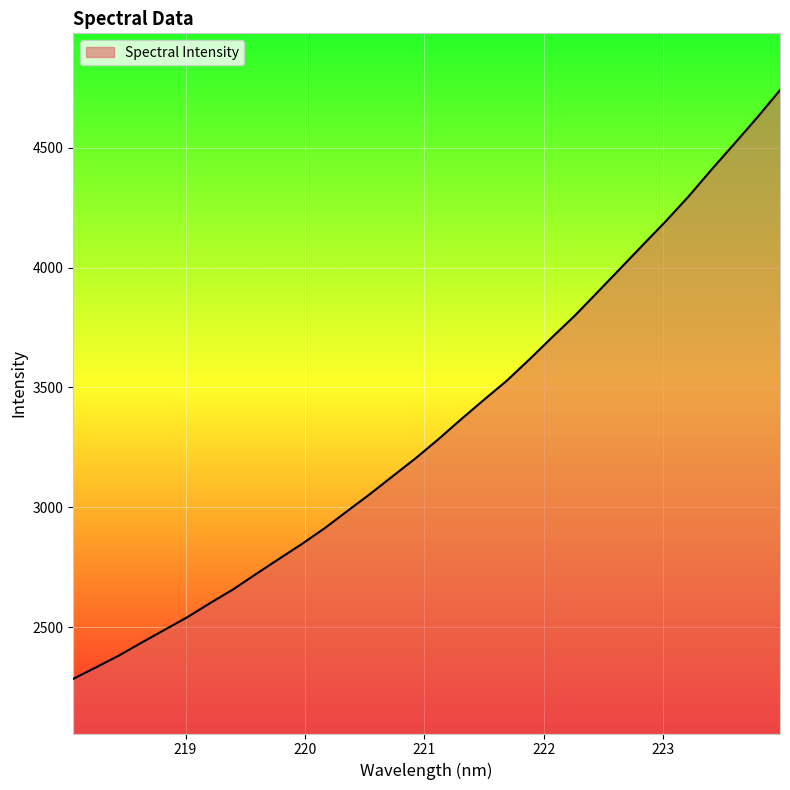

What is the minimum value shown in the chart?

2283.8